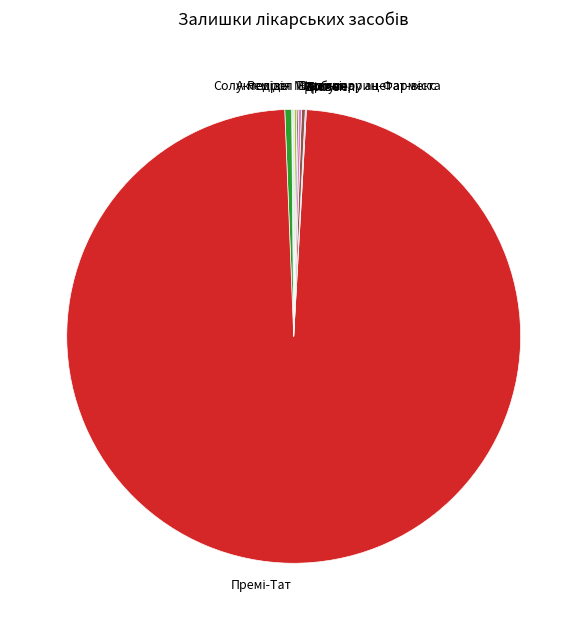

Does any single category account for the majority?

Yes